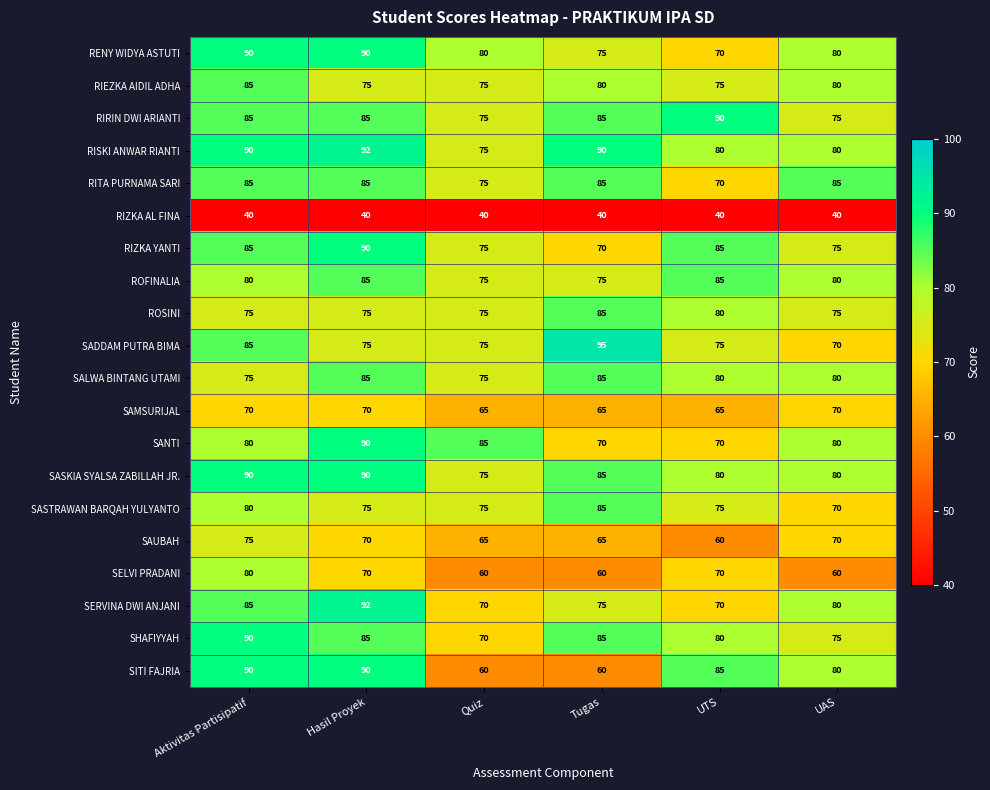

At which category is the sum across all series the highest?

Aktivitas Partisipatif